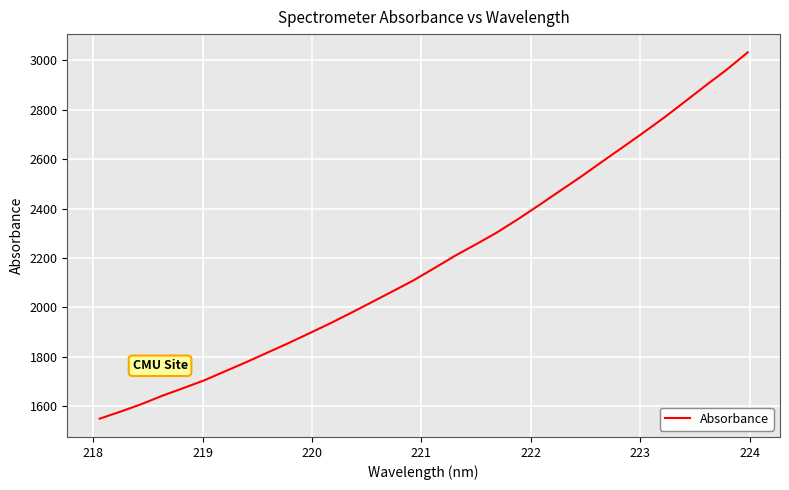

What is the difference between the maximum and minimum values?

1482.3